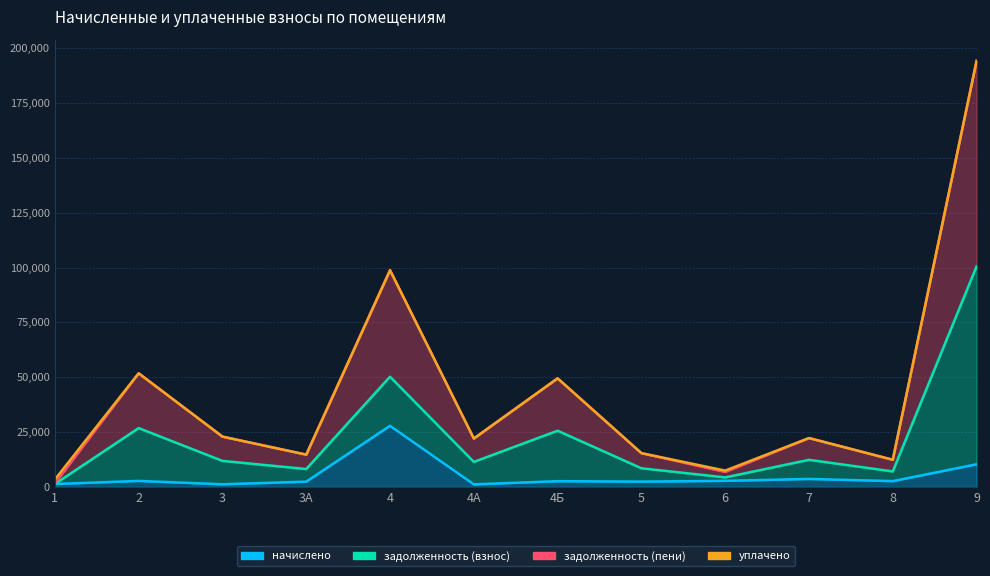

Does the chart display data point markers on the line(s)?

No